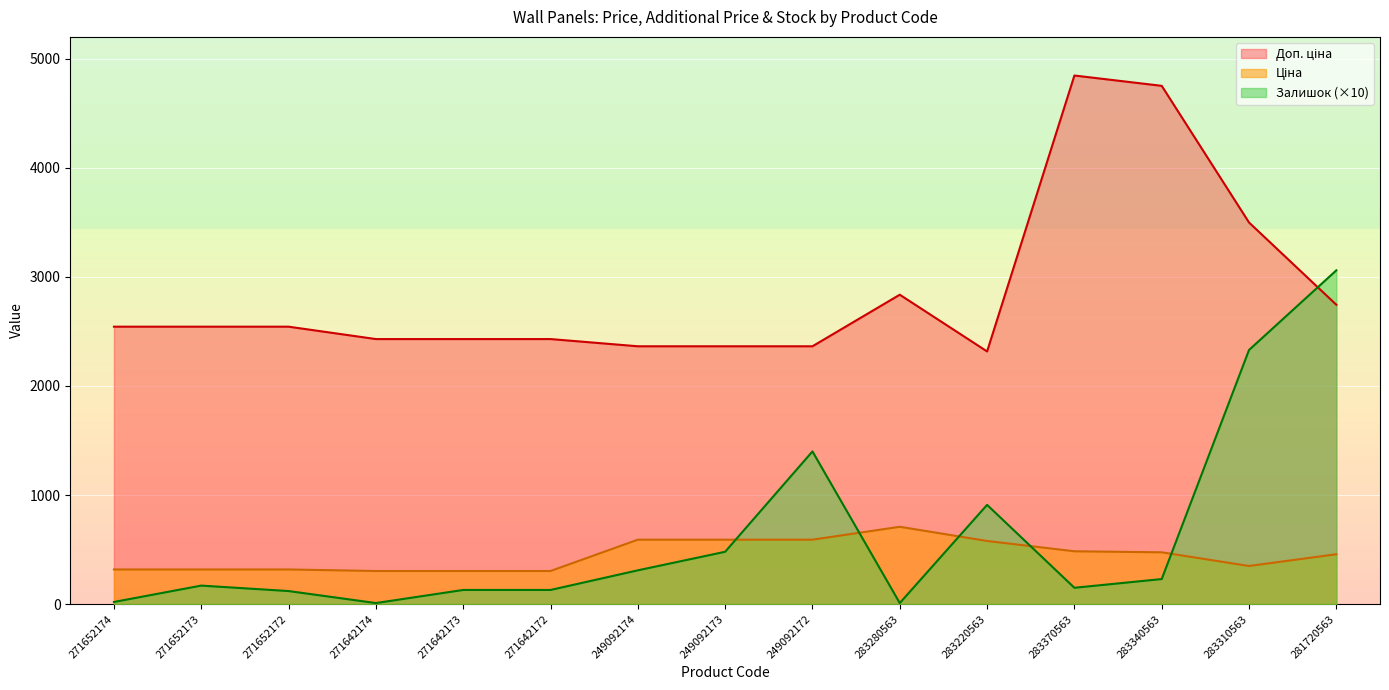

Between 271652172 and 283370563, which series saw the biggest shift?

Доп. ціна